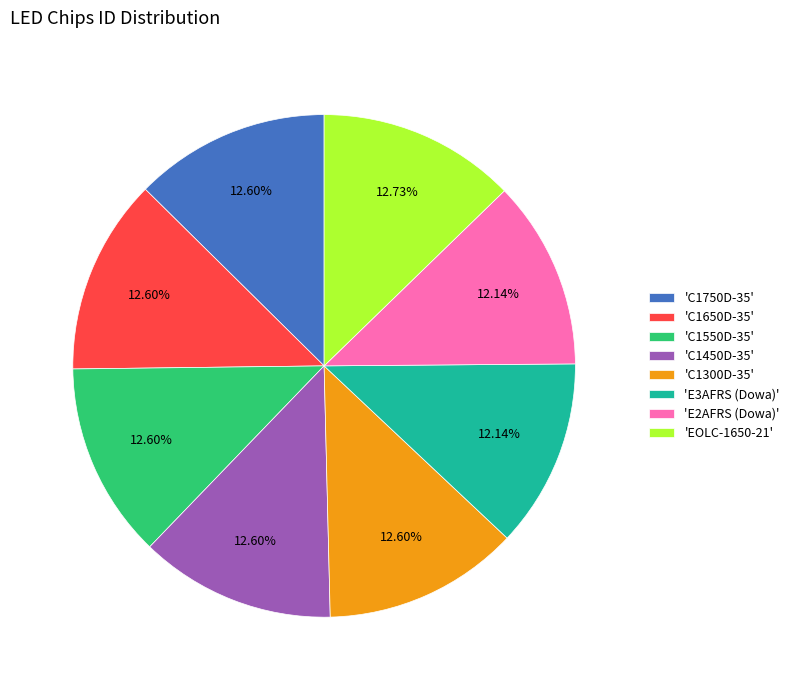

How many slices are in this pie chart?

8